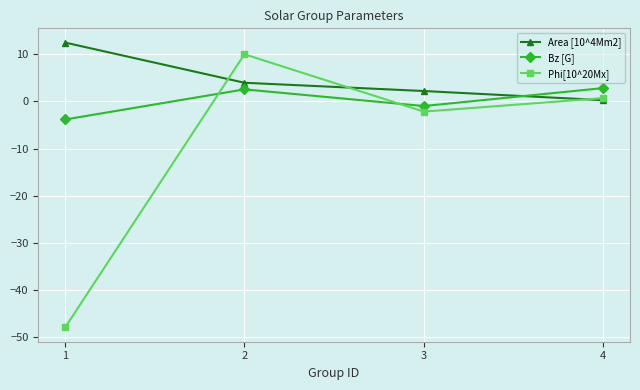

What is the difference between the highest and lowest values at 1?

60.3